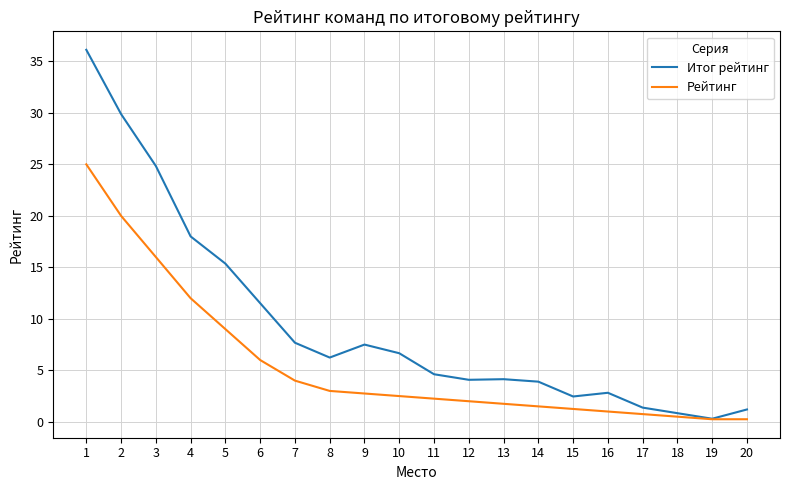

How many series are shown in this chart?

2